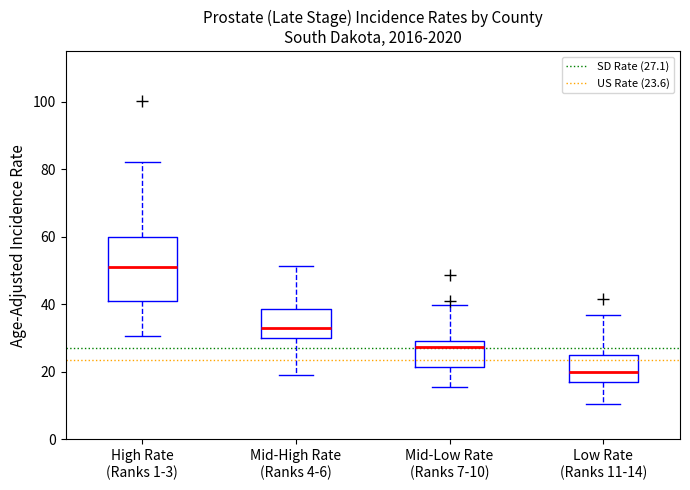

Reading left to right, transcribe this box plot: for each box, give where its median line is, the range the box spans, and where its two whiskers end, as read against the y-axis. The values are not printed on the chart, so give them approximately, as read against the axis.

High Rate (Ranks 1-3): median 52, box 40 to 60, whiskers 30 to 82
Mid-High Rate (Ranks 4-6): median 32, box 30 to 38, whiskers 20 to 52
Mid-Low Rate (Ranks 7-10): median 28, box 22 to 30, whiskers 16 to 40
Low Rate (Ranks 11-14): median 20, box 16 to 26, whiskers 10 to 36